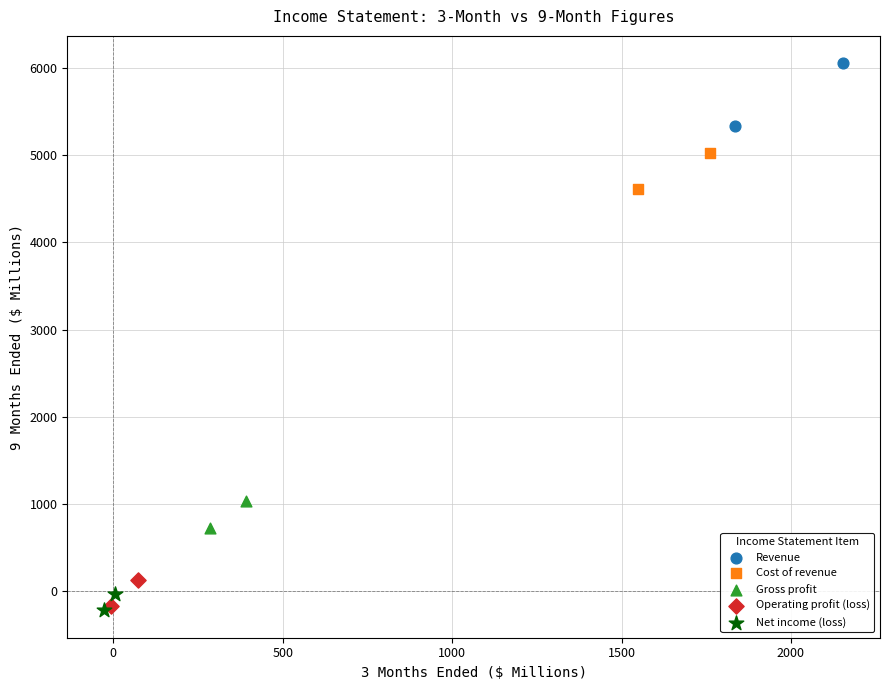

What are all the series names shown in the legend?

Revenue, Cost of revenue, Gross profit, Operating profit (loss), Net income (loss)